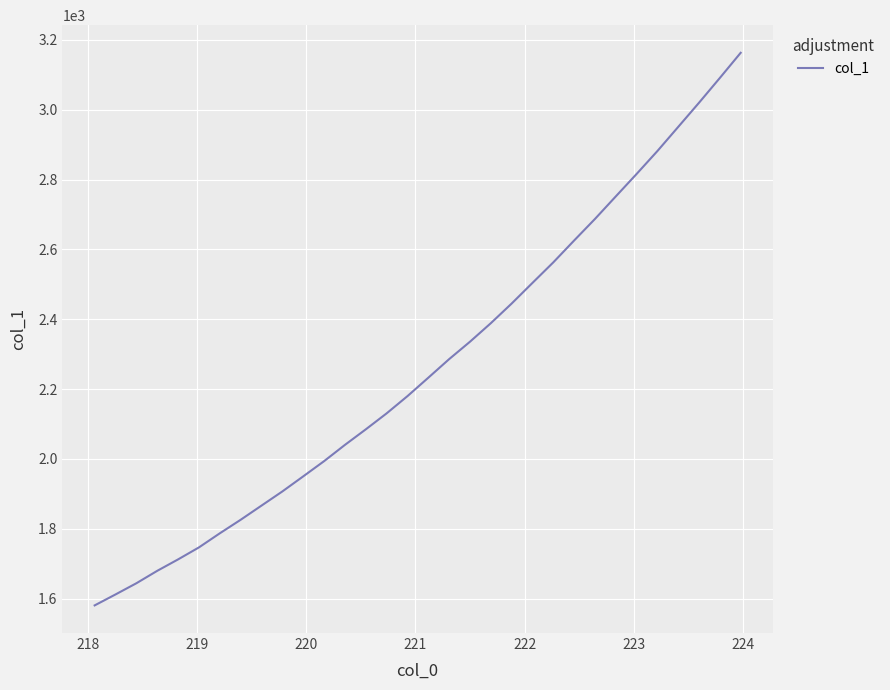

Does the chart display data point markers on the line(s)?

No